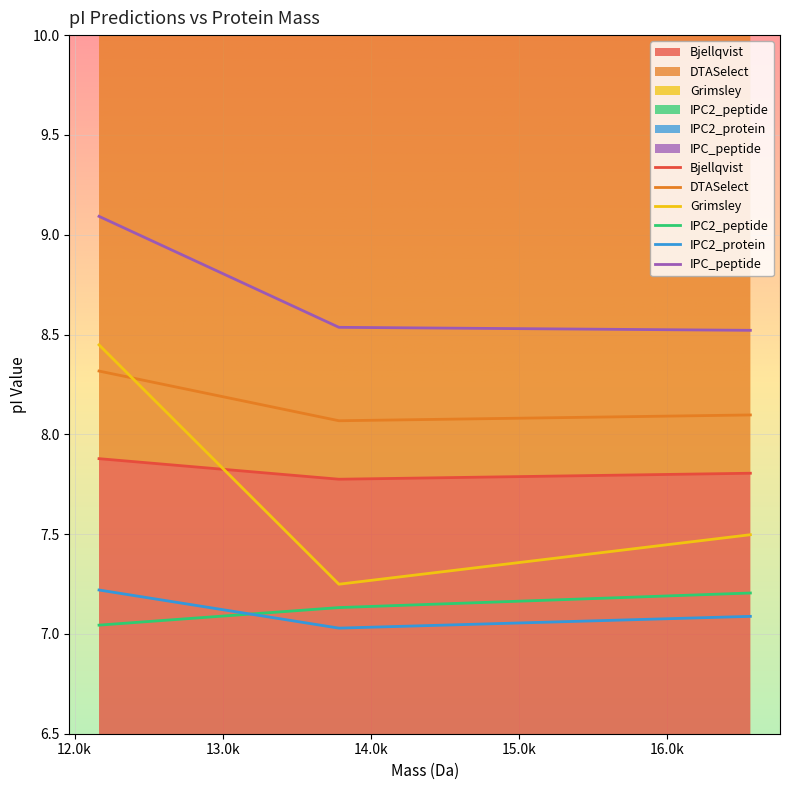

True or false: Grimsley has a value of 10.9 at 16563.03164000001.

False